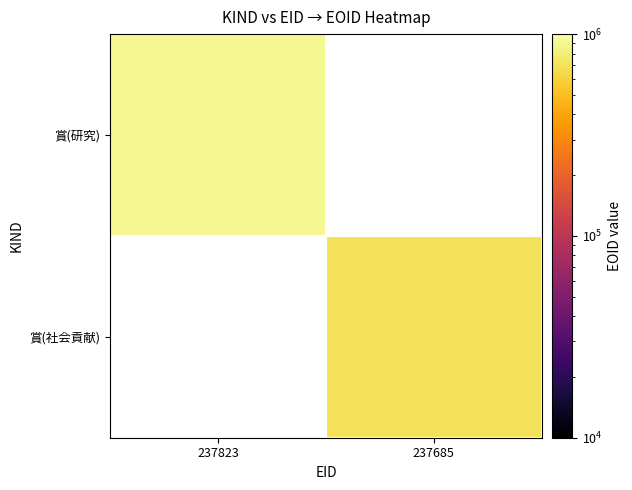

Read the 賞(社会貢献) value at 237685.

704412.0